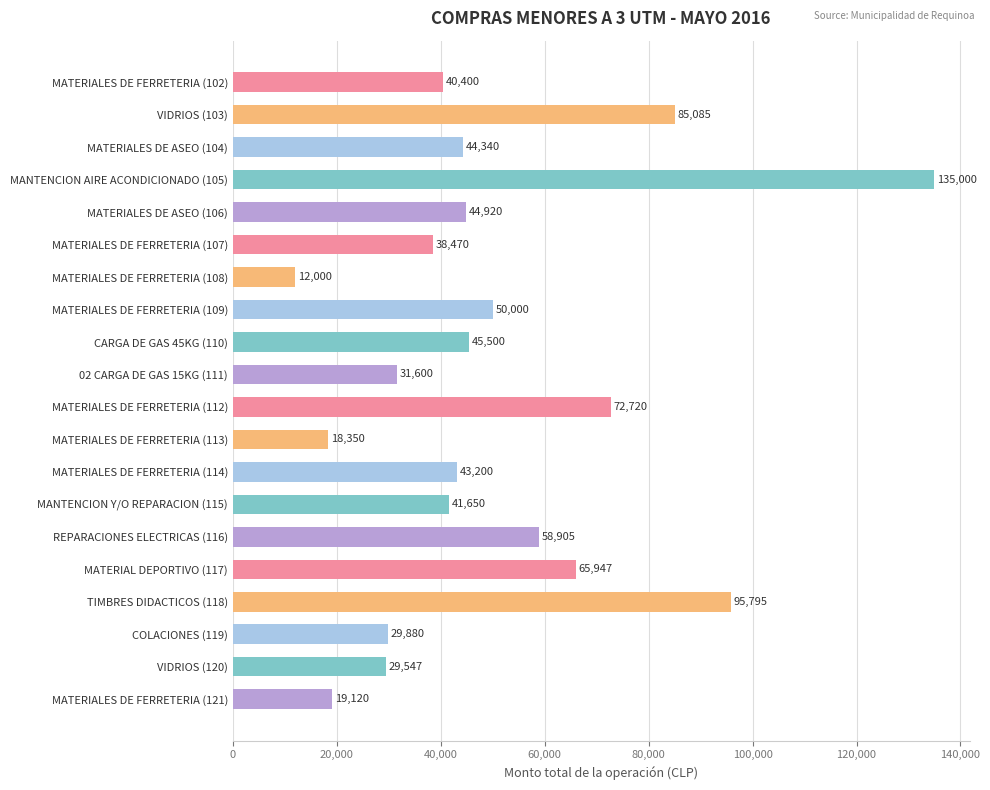

Does the chart contain stacked bars?

No